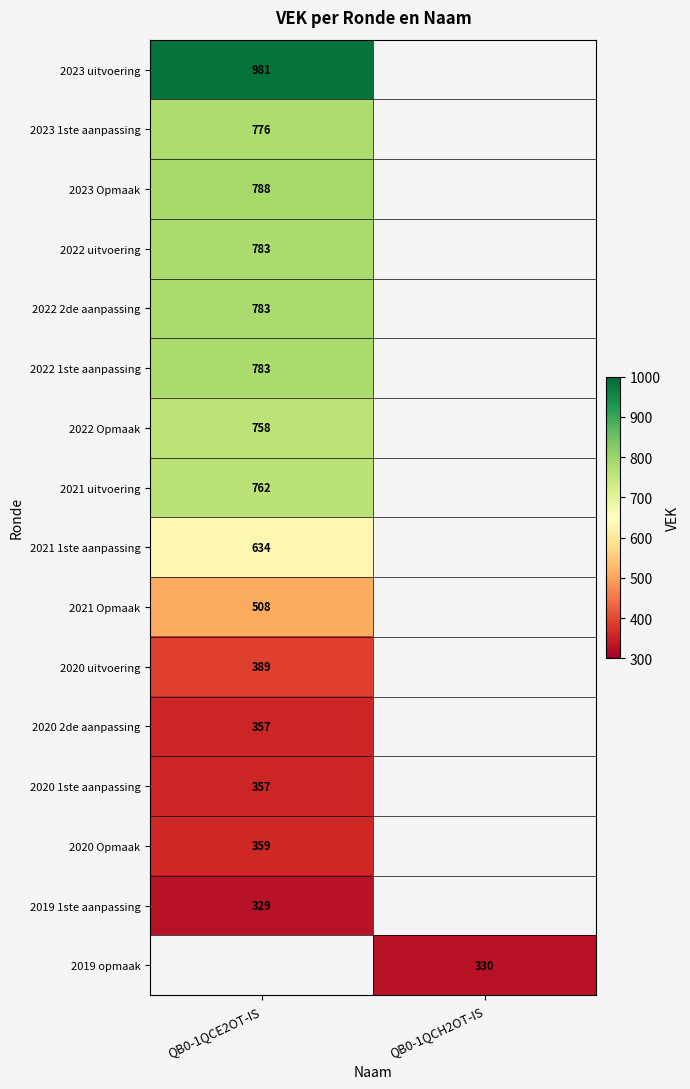

True or false: 2020 2de aanpassing has a value of 357 at QB0-1QCE2OT-IS.

True